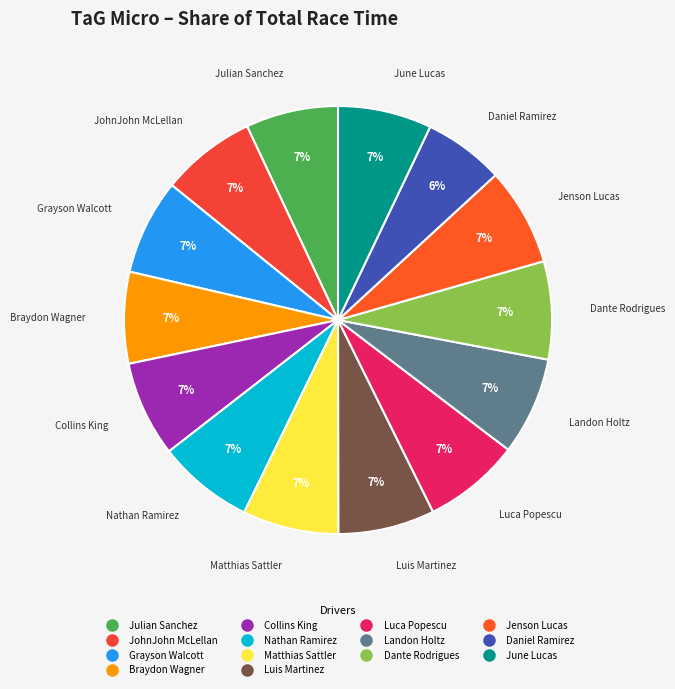

How many slices are in this pie chart?

14